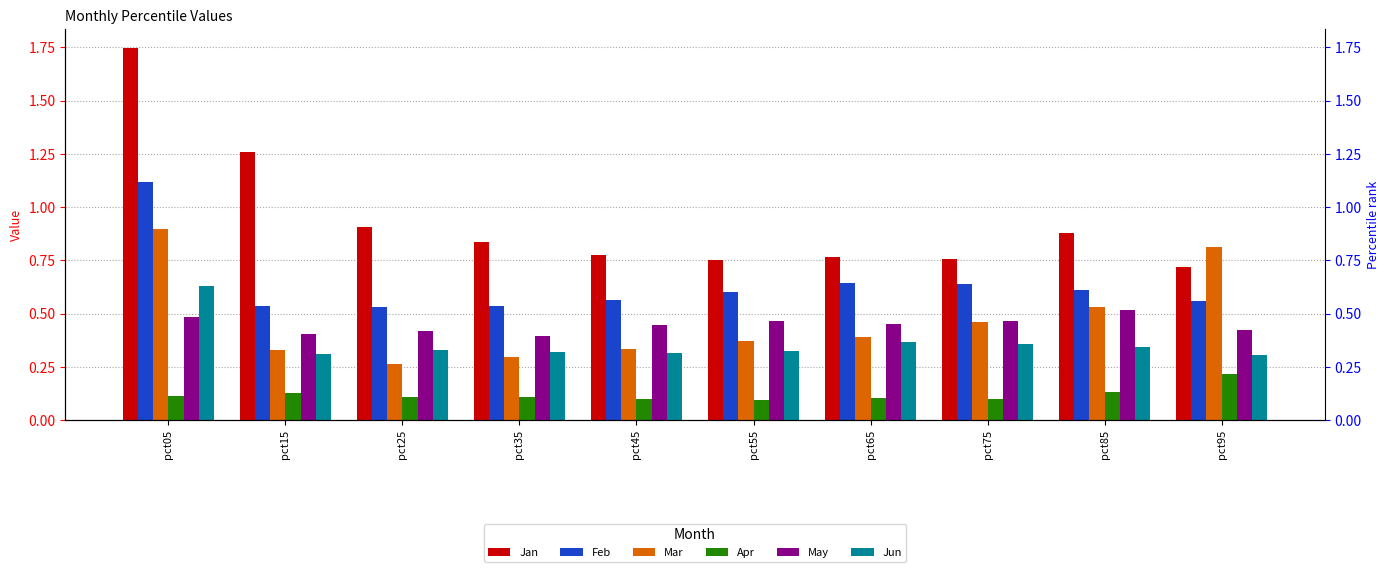

At pct25, list the series in order from smallest to largest.

Apr, Mar, Jun, May, Feb, Jan